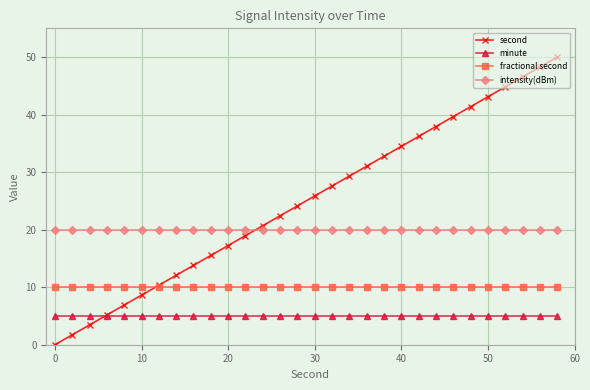

What is the value of the minute point at the 27th from the left?

5.0